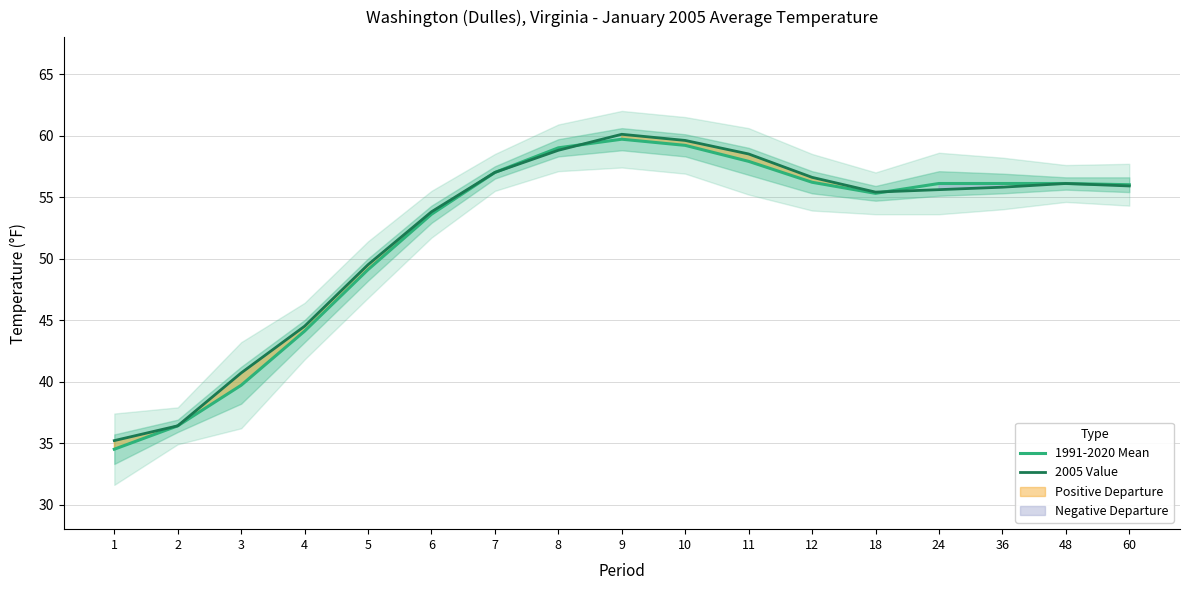

Rank the series by their average value, from highest to lowest.

2005 Value, 1991-2020 Mean